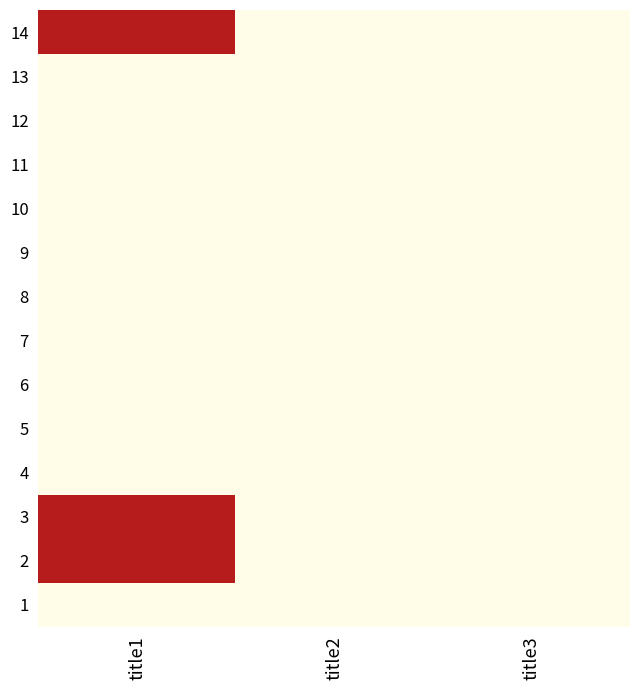

Reading left to right, extract all data points from this chart.

14: title1=90930	title2=0	title3=0
13: title1=0	title2=0	title3=0
12: title1=0	title2=0	title3=0
11: title1=0	title2=0	title3=0
10: title1=0	title2=0	title3=0
9: title1=0	title2=0	title3=0
8: title1=0	title2=0	title3=0
7: title1=0	title2=0	title3=0
6: title1=0	title2=0	title3=0
5: title1=0	title2=0	title3=0
4: title1=0	title2=0	title3=0
3: title1=90930	title2=0	title3=0
2: title1=90930	title2=0	title3=0
1: title1=0	title2=0	title3=0